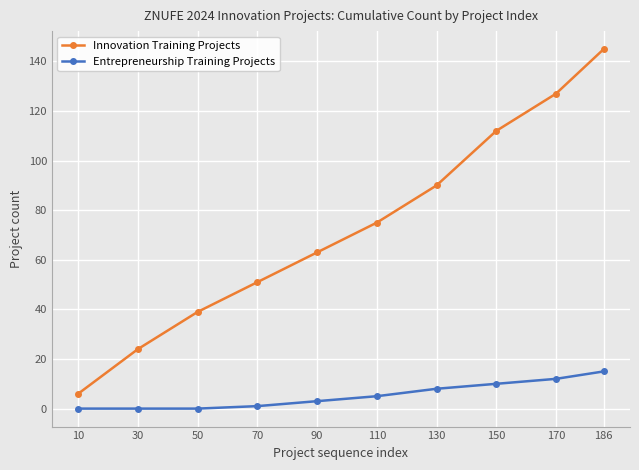

The value of Entrepreneurship Training Projects at 10 is 0. True or false?

True